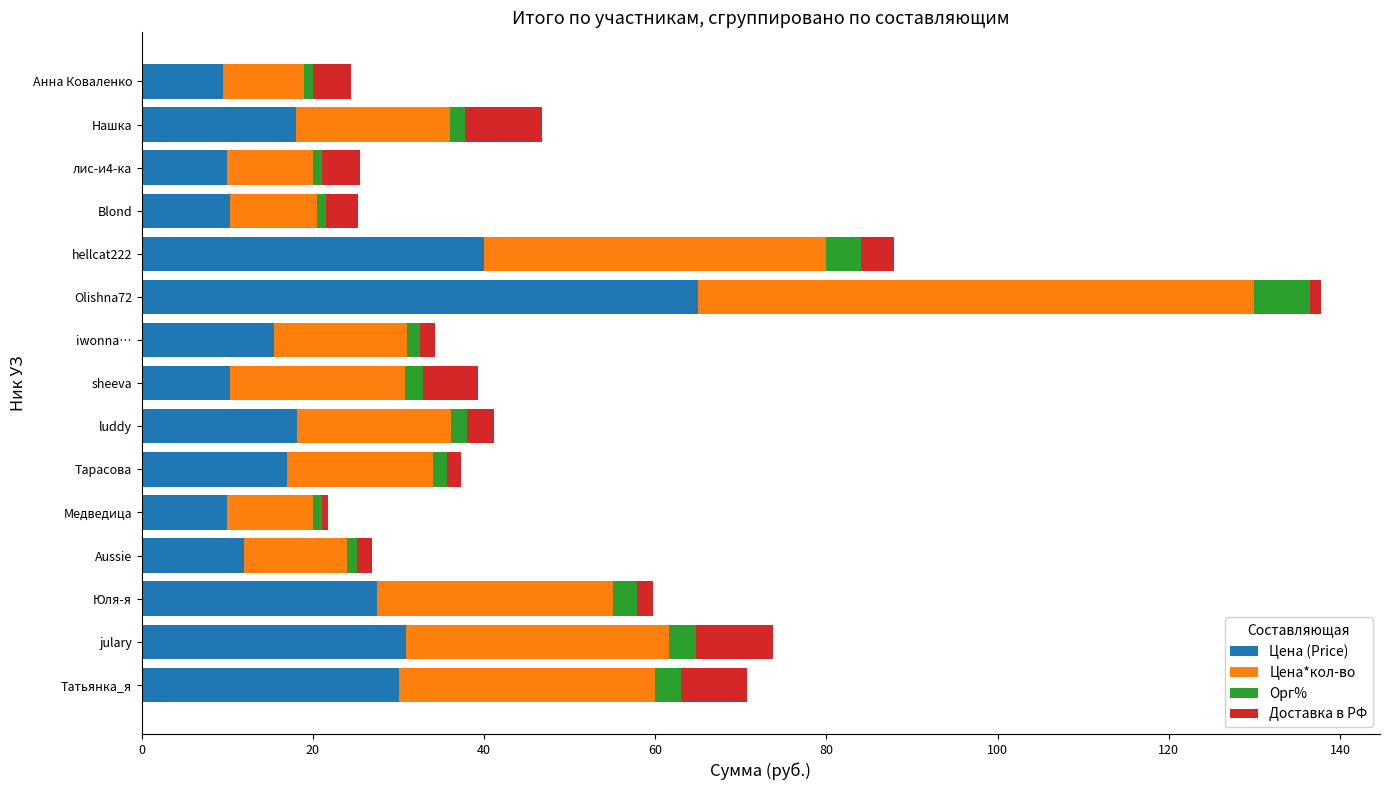

At which category is the sum across all series the highest?

Olishna72